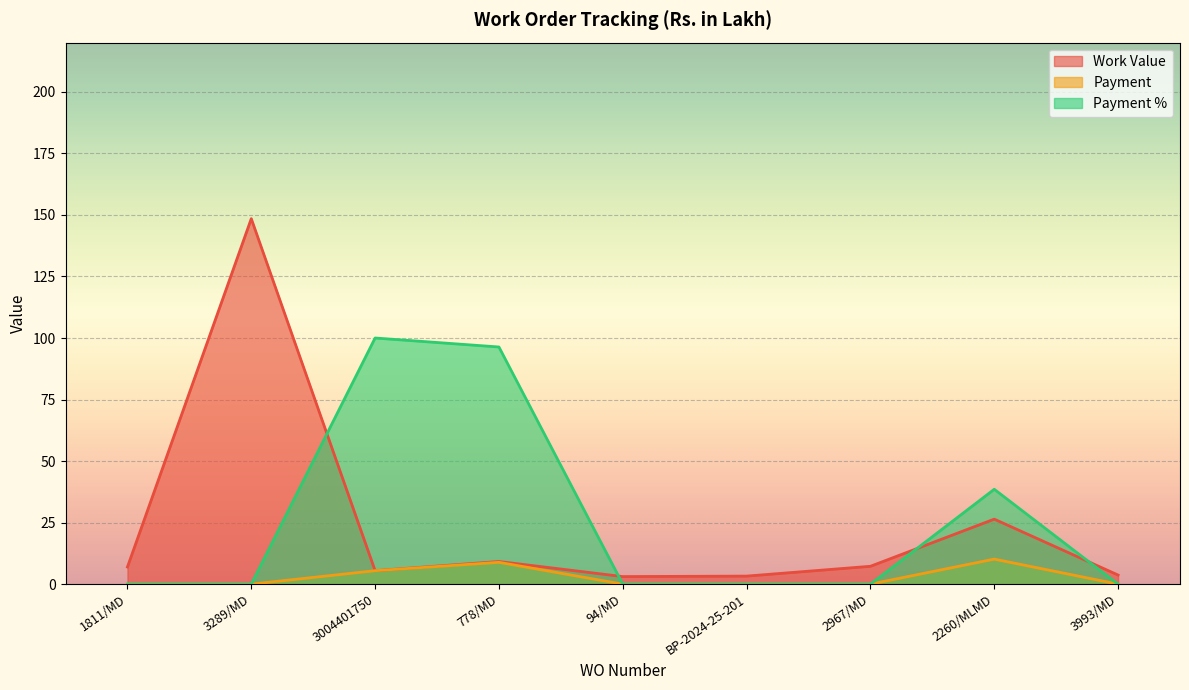

True or false: Work Value has more than 2 points higher than both neighbors.

True